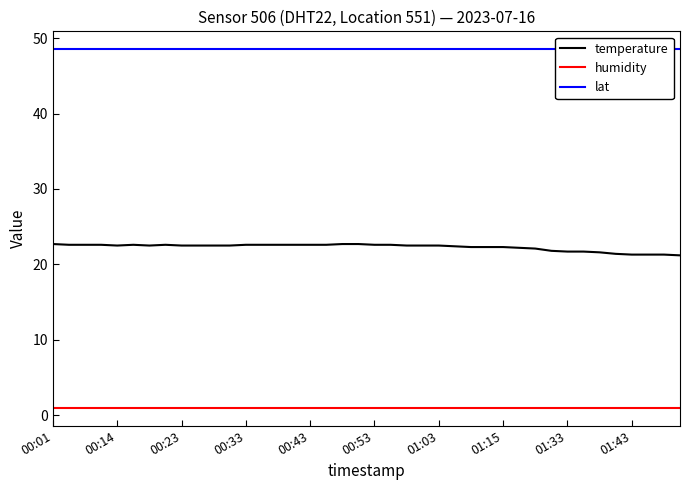

What position from the left is 33?

34